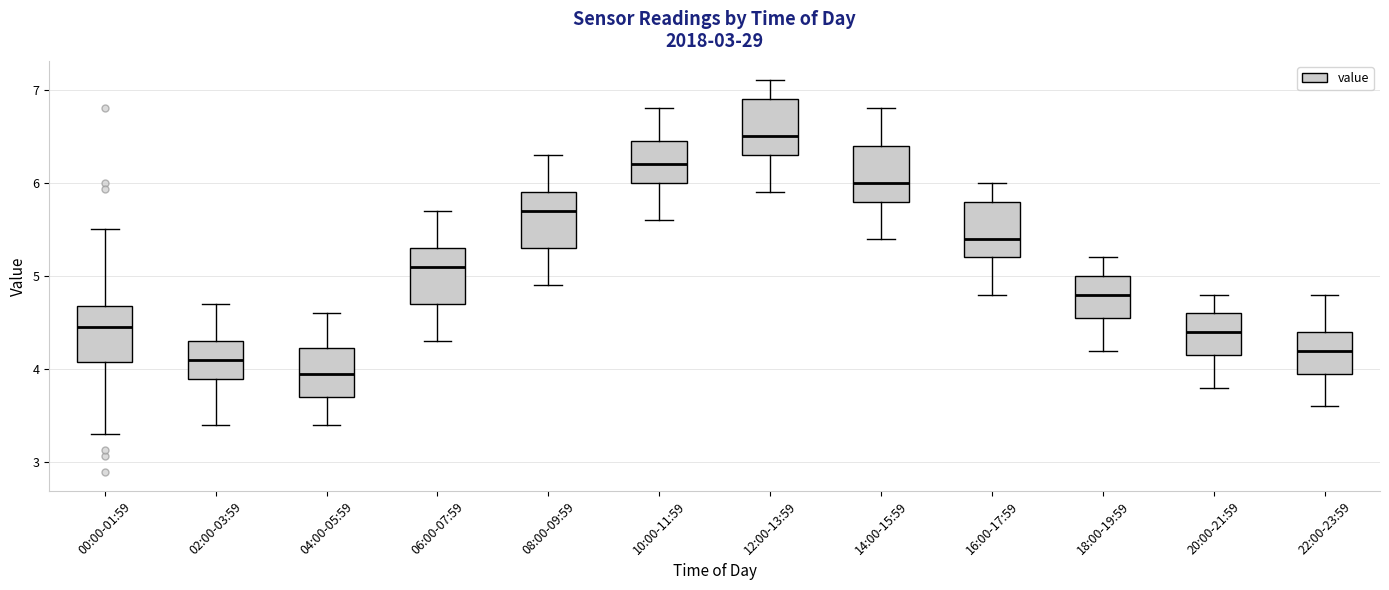

Reading left to right, read every box against the y-axis: the position of its median line, the range the box covers, and the ends of its whiskers. The values are not printed on the chart, so give them approximately, as read against the axis.

00:00-01:59: median 4.5, box 4.1 to 4.7, whiskers 3.3 to 5.5
02:00-03:59: median 4.1, box 3.9 to 4.3, whiskers 3.4 to 4.7
04:00-05:59: median 4.0, box 3.7 to 4.2, whiskers 3.4 to 4.6
06:00-07:59: median 5.1, box 4.7 to 5.3, whiskers 4.3 to 5.7
08:00-09:59: median 5.7, box 5.3 to 5.9, whiskers 4.9 to 6.3
10:00-11:59: median 6.2, box 6.0 to 6.5, whiskers 5.6 to 6.8
12:00-13:59: median 6.5, box 6.3 to 6.9, whiskers 5.9 to 7.1
14:00-15:59: median 6.0, box 5.8 to 6.4, whiskers 5.4 to 6.8
16:00-17:59: median 5.4, box 5.2 to 5.8, whiskers 4.8 to 6.0
18:00-19:59: median 4.8, box 4.6 to 5.0, whiskers 4.2 to 5.2
20:00-21:59: median 4.4, box 4.2 to 4.6, whiskers 3.8 to 4.8
22:00-23:59: median 4.2, box 4.0 to 4.4, whiskers 3.6 to 4.8